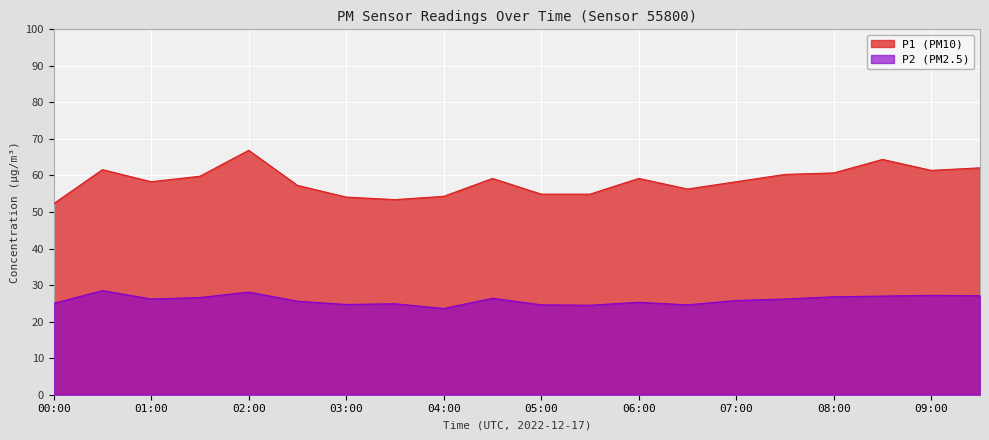

True or false: P1 and P2 cross at least once.

False